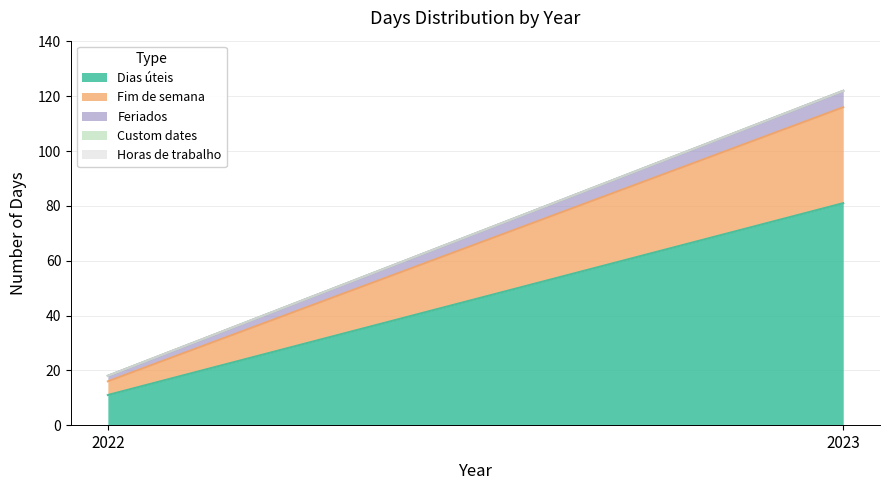

Is it true that Horas de trabalho equals 0 at 2022?

True